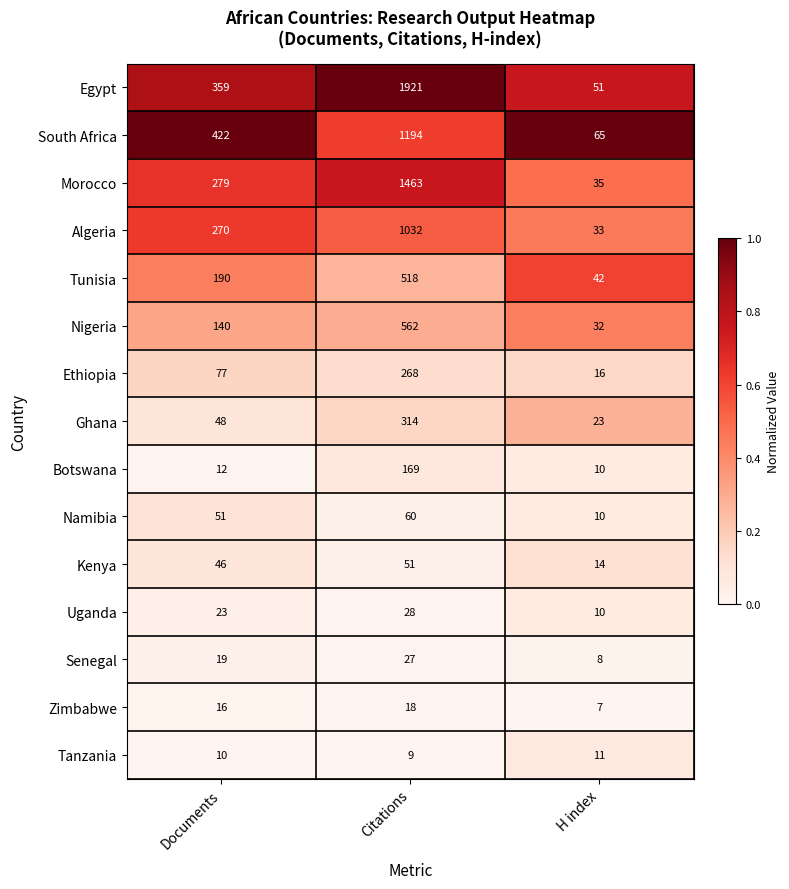

At which category does the chart reach its peak across all series?

Citations